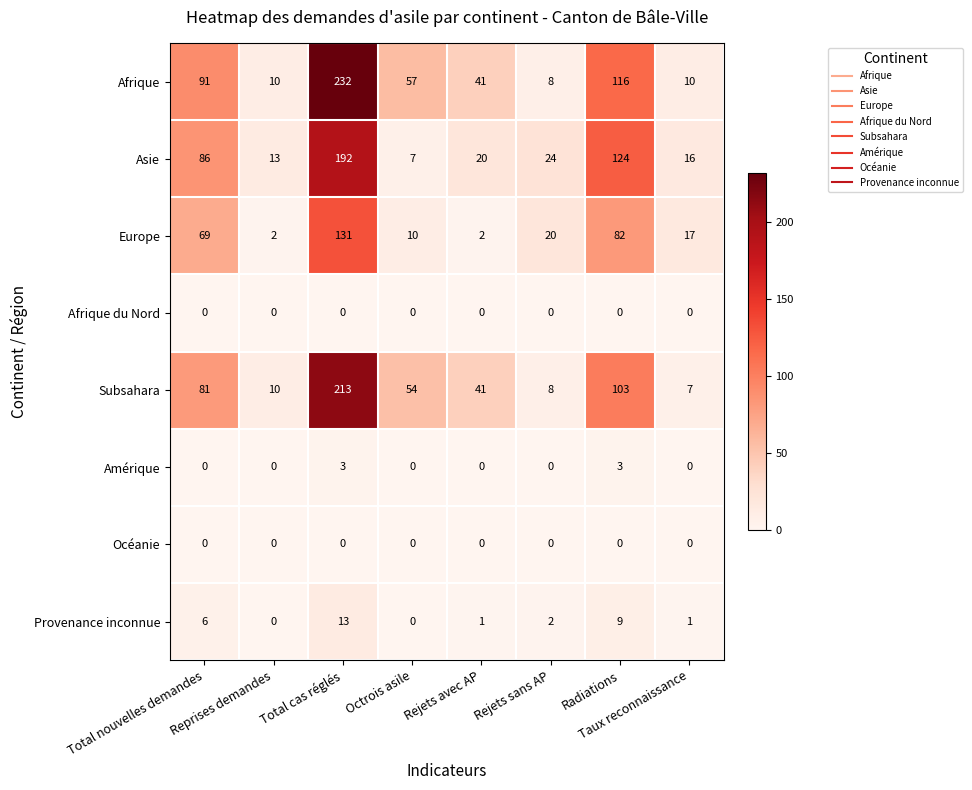

Which series has the largest range (max minus min)?

Afrique